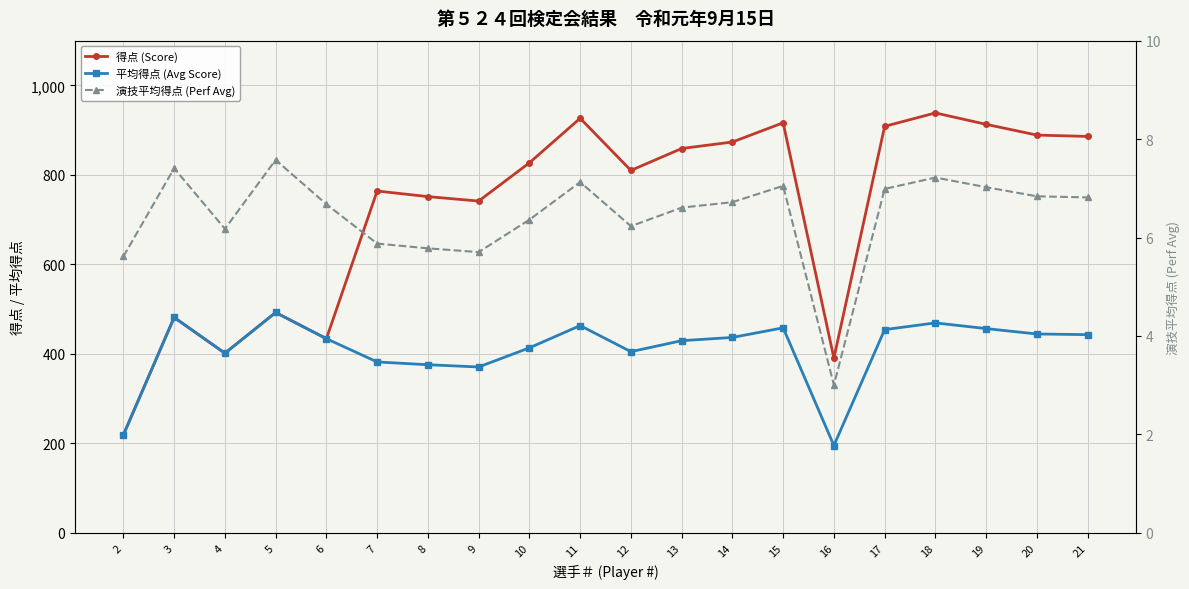

Rank the series by their average value, from highest to lowest.

得点 (Score), 平均得点 (Avg Score), 演技平均得点 (Perf Avg)